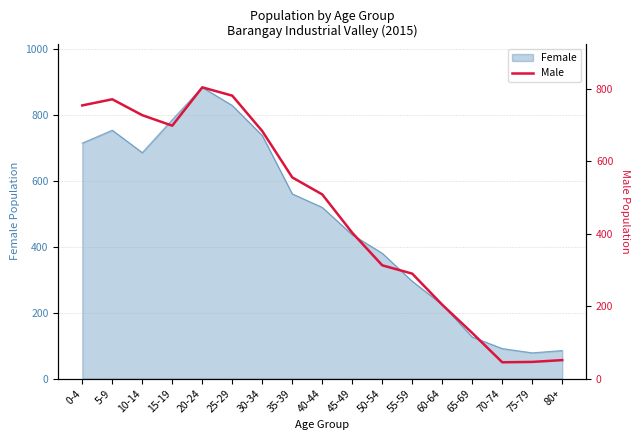

The value of Female at 70-74 is 142. True or false?

False